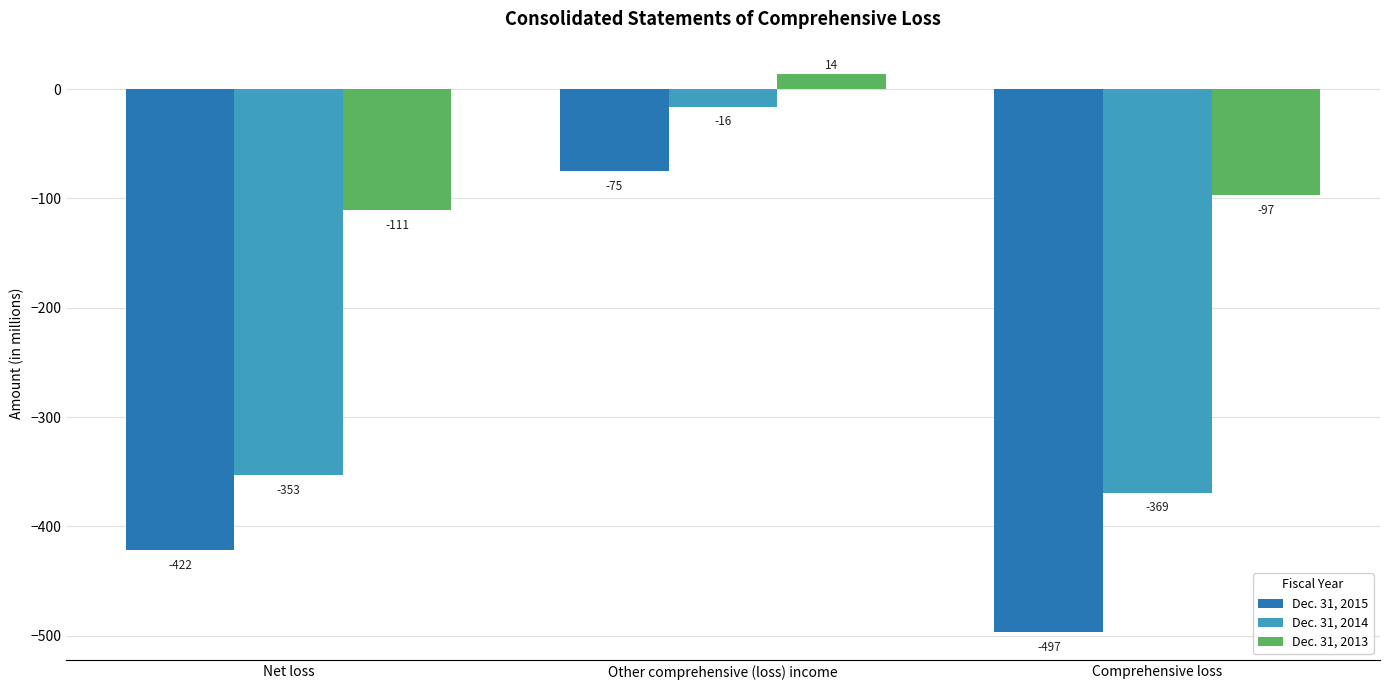

What are all the series names shown in the legend?

Dec. 31, 2015, Dec. 31, 2014, Dec. 31, 2013